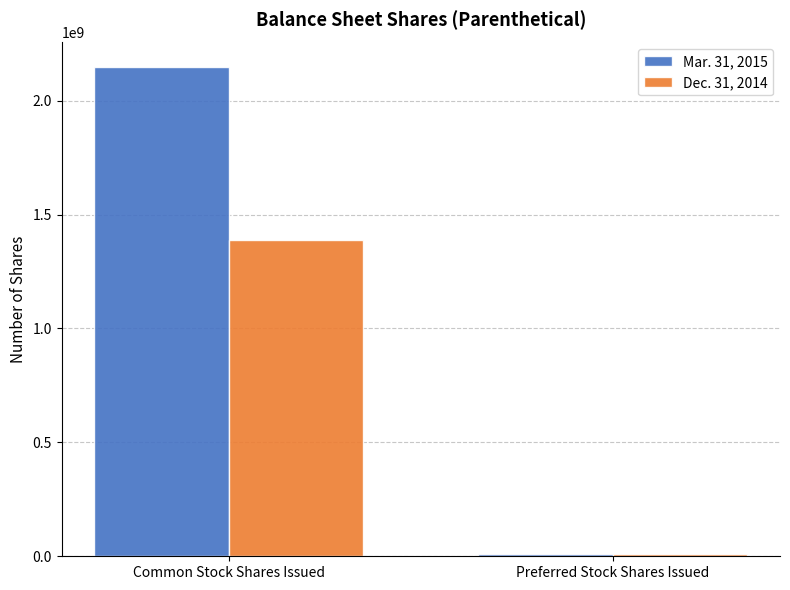

Is the value of Dec. 31, 2014 at Common Stock Shares Issued greater than the value of Mar. 31, 2015 at Common Stock Shares Issued?

No